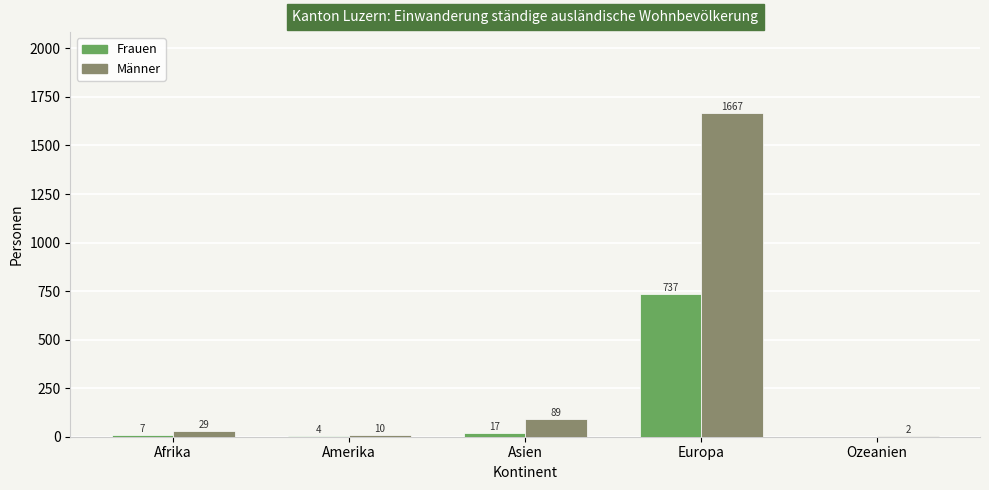

What is the sum of all Männer values?

1797